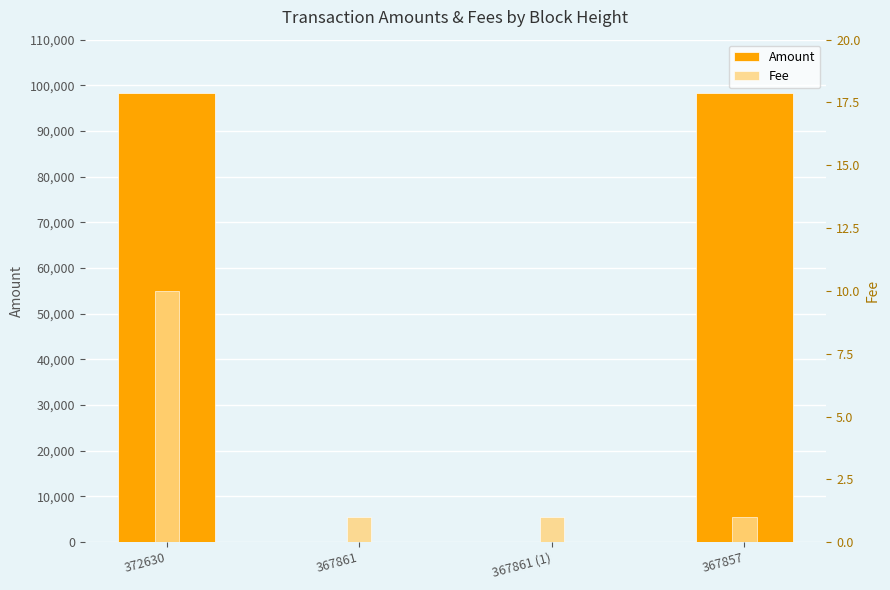

List the series in order of their peak value, highest first.

Amount, Fee